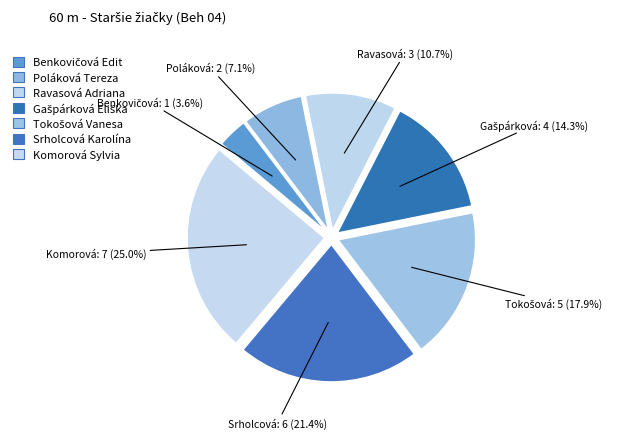

To the nearest percent, what is the average slice percentage?

14%